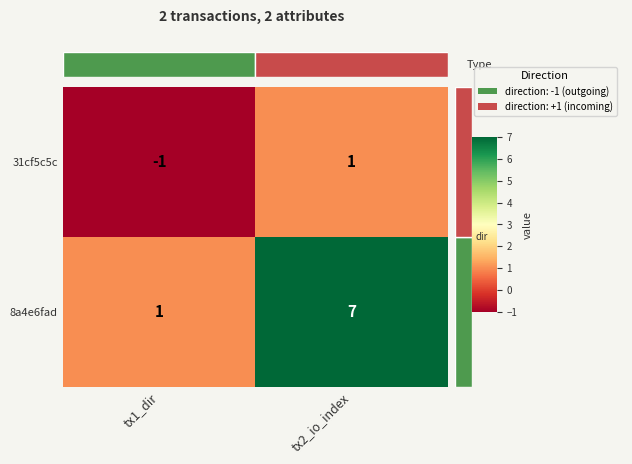

The 31cf5c5c series shows -2 at tx1_dir. True or false?

False